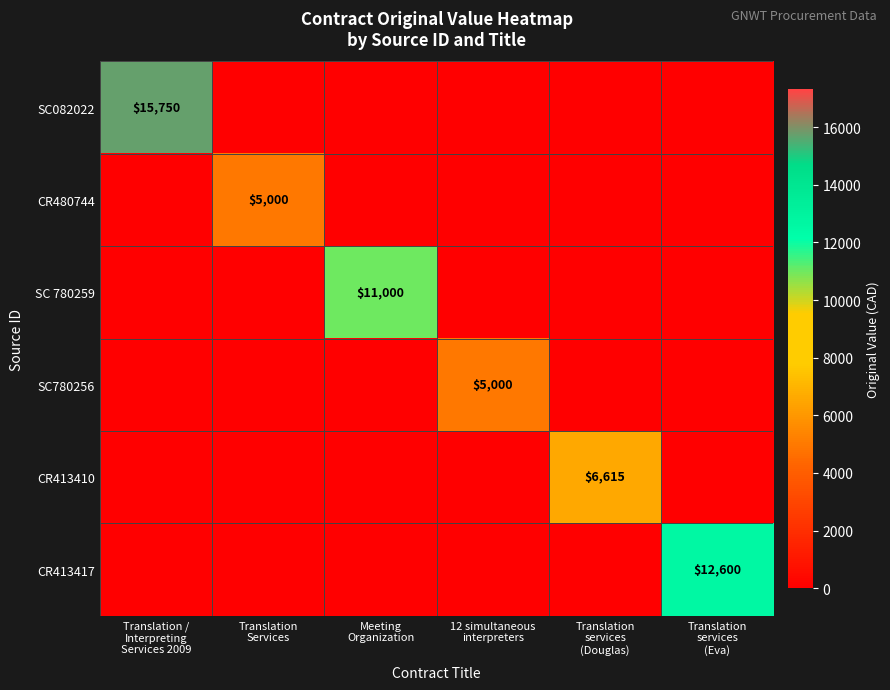

The CR413410 series shows -3787 at Translation / Interpreting Services 2009. True or false?

False